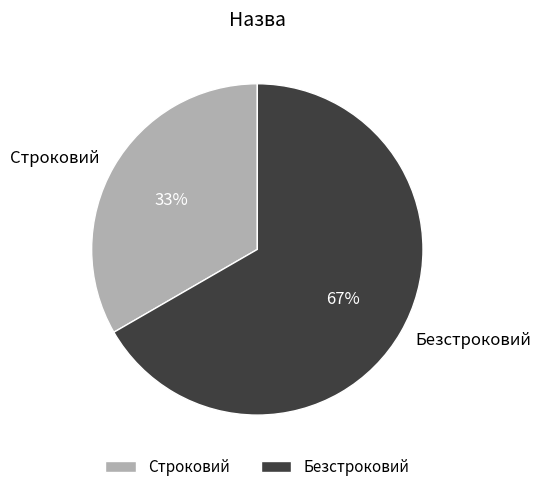

True or false: Безстроковий accounts for 57% of the total.

False